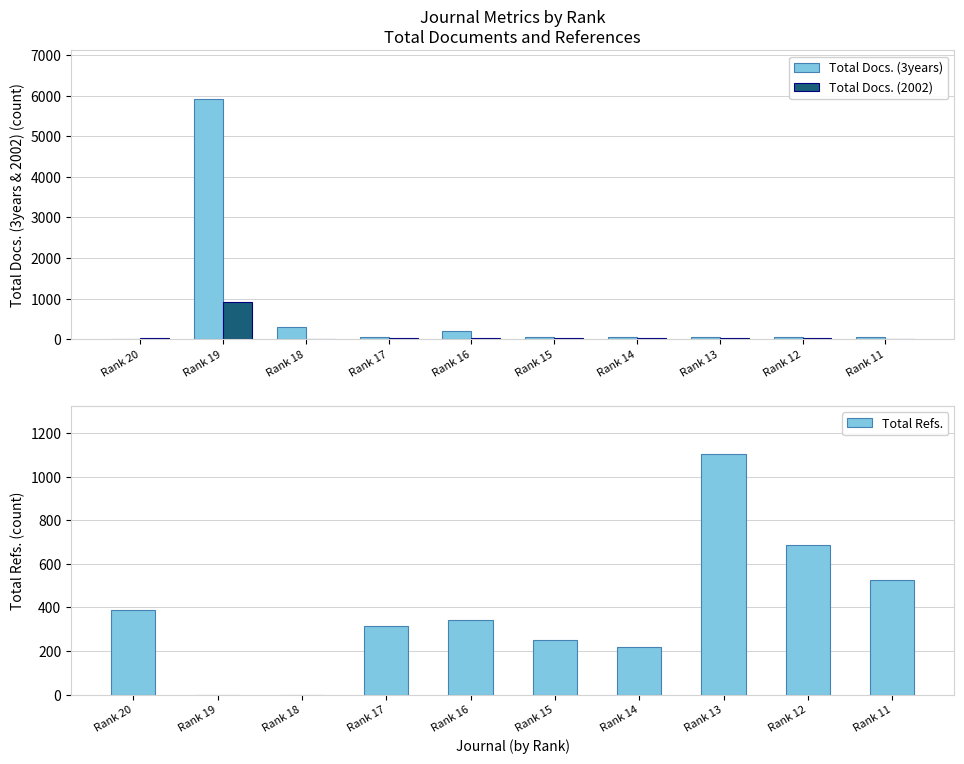

At which label does Total Docs. (3years) first exceed 65?

Rank 19